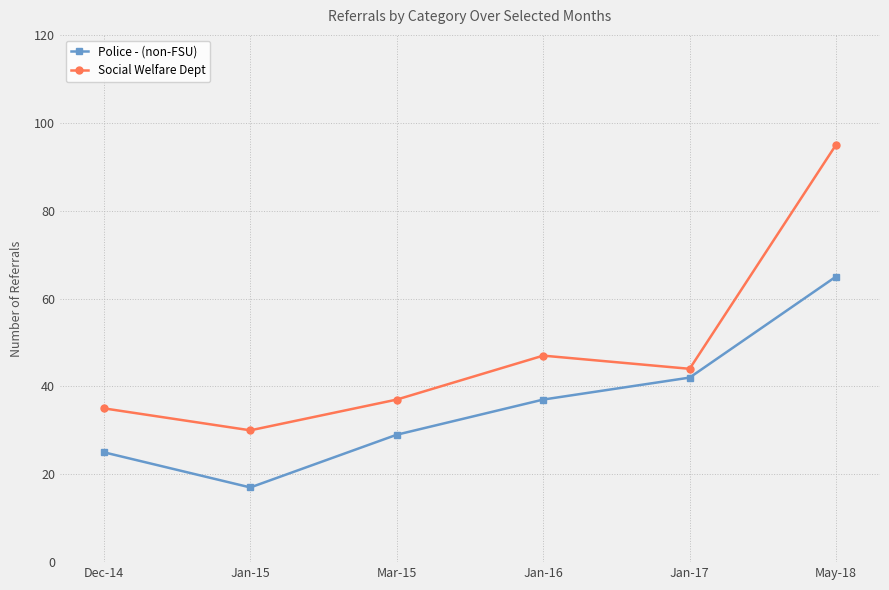

What is the difference between the Social Welfare Dept values at Mar-15 and Jan-17?

7